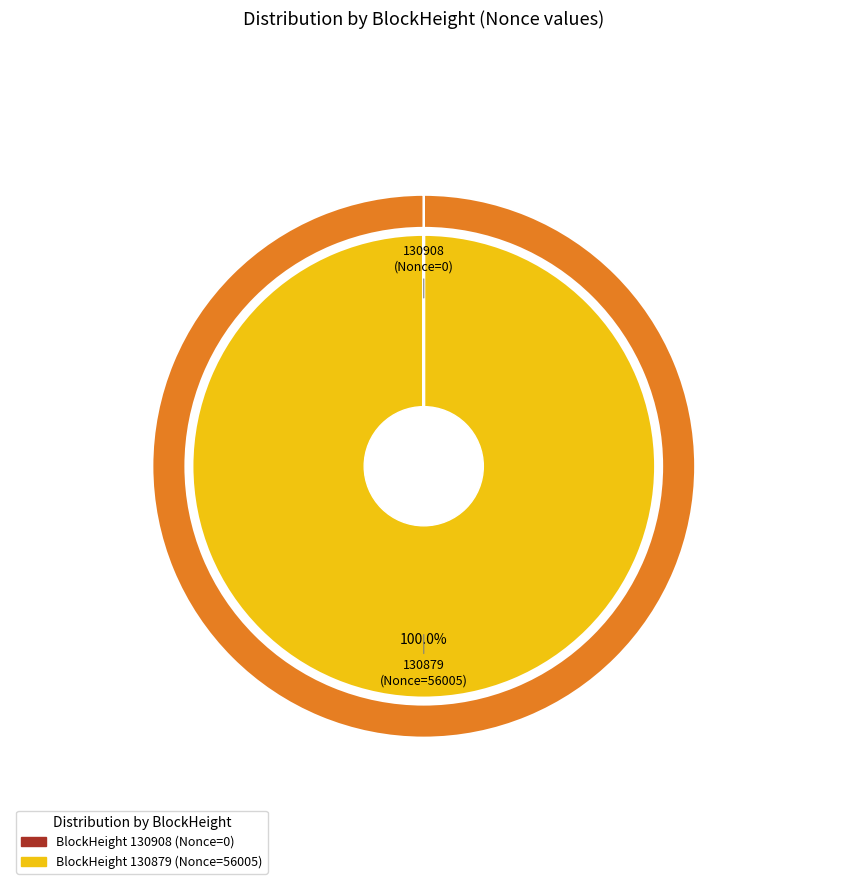

Is there any slice that represents more than half of the pie?

Yes